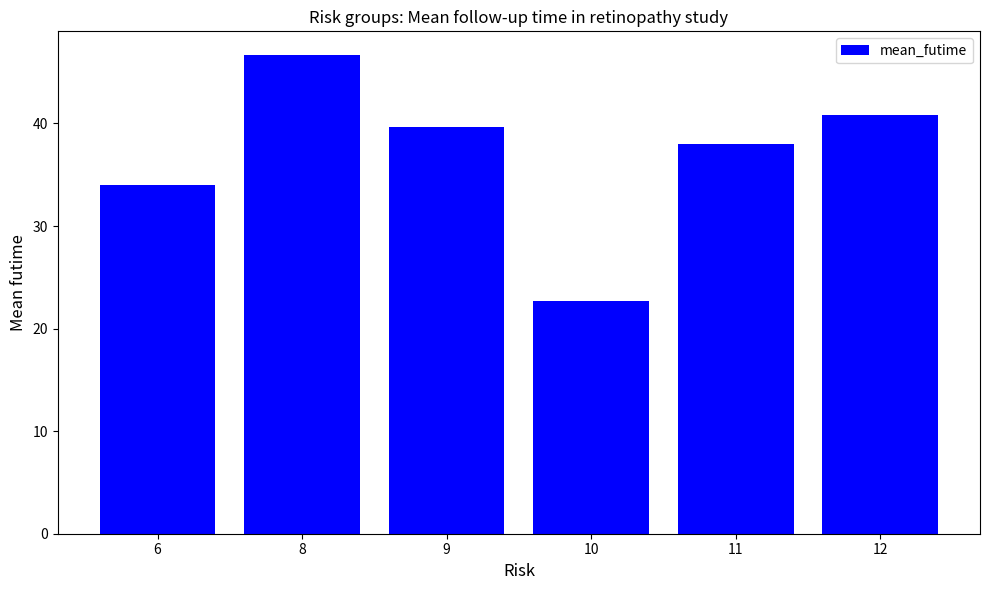

How many values exceed 39?

3